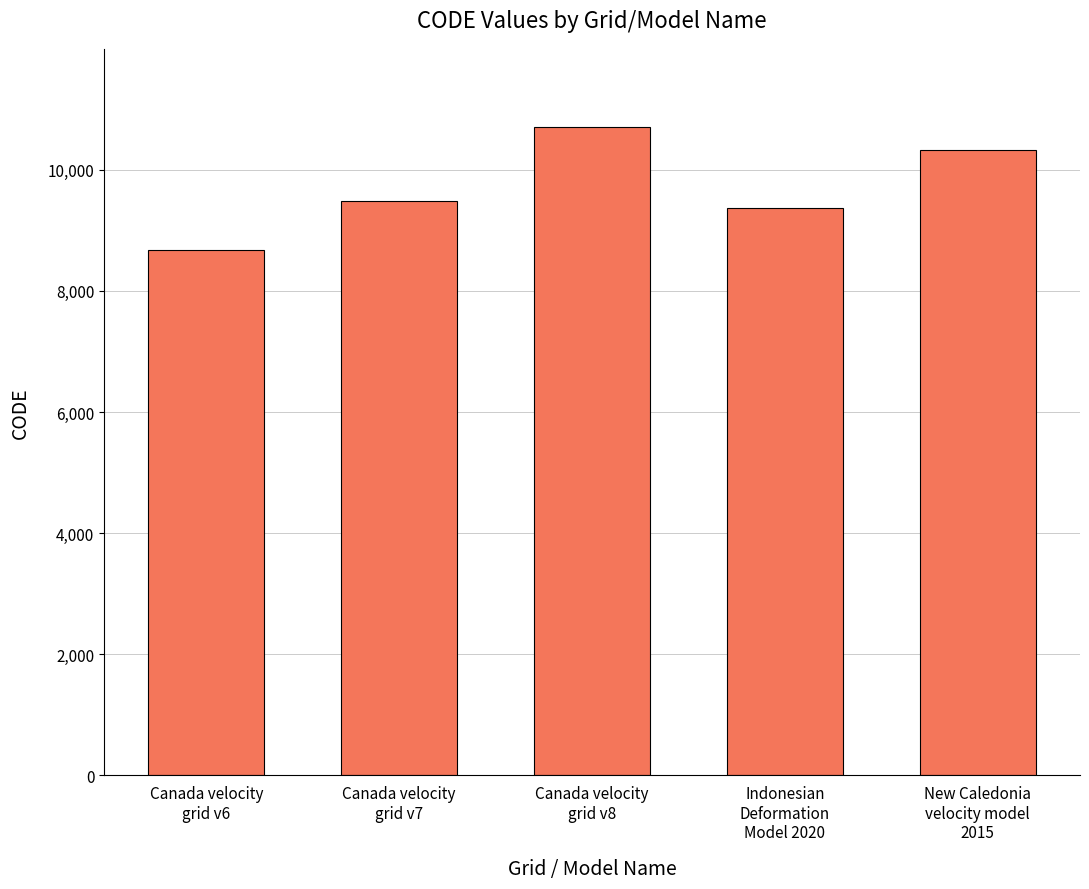

Does the chart contain stacked bars?

No